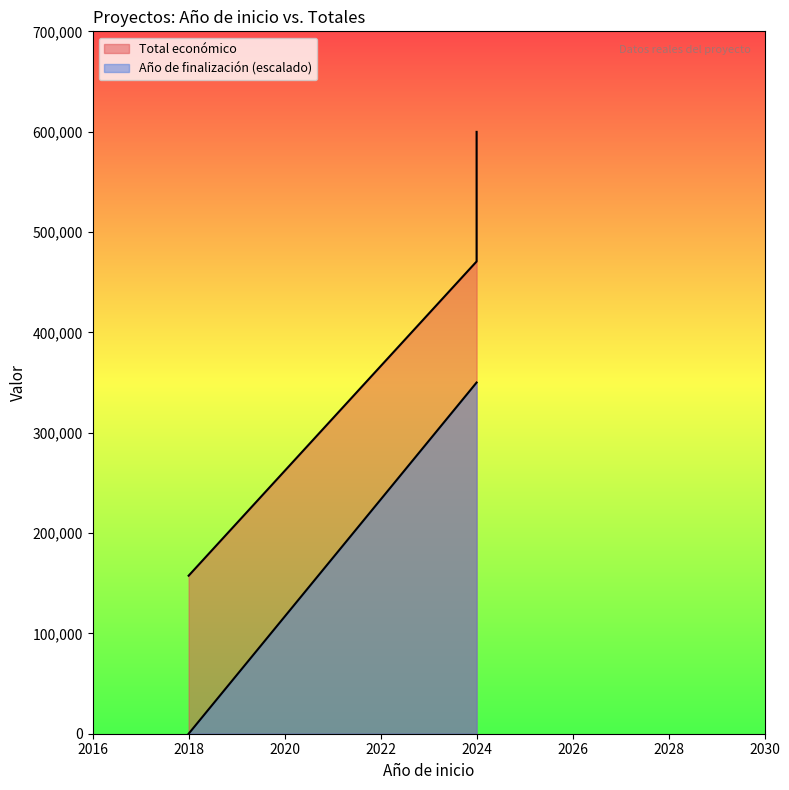

What is the average value of the Total económico series?

452798